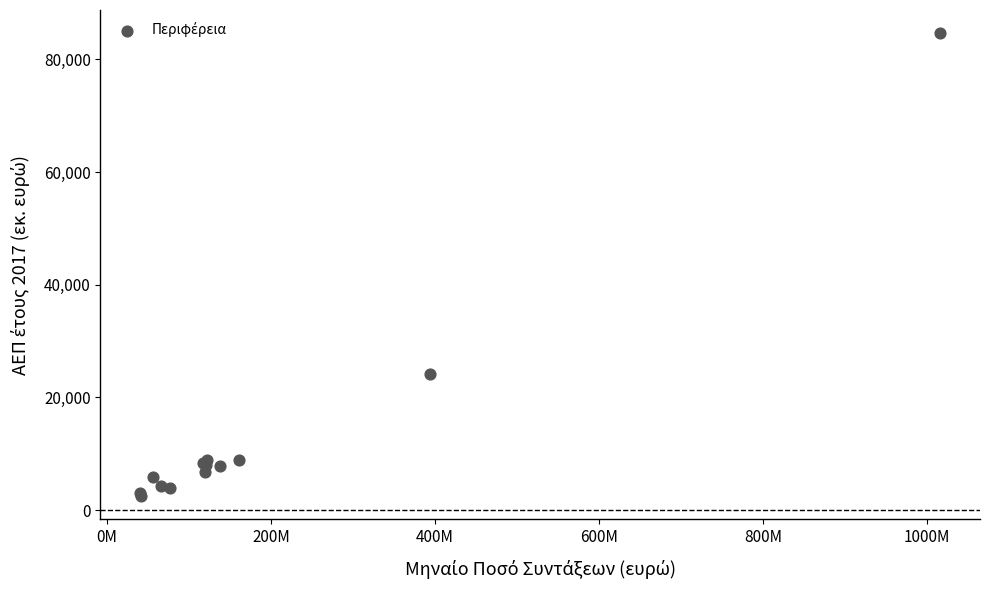

What Y value in the scatter plot is closest to 43543?

24063.3